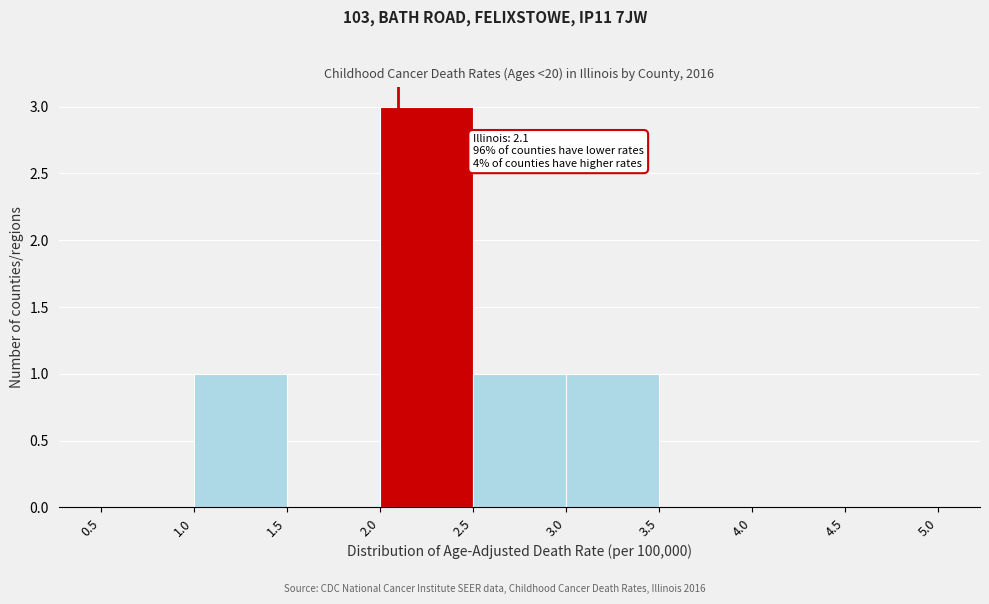

Over which range of the x-axis is the bar tallest?

2.0 to 2.5